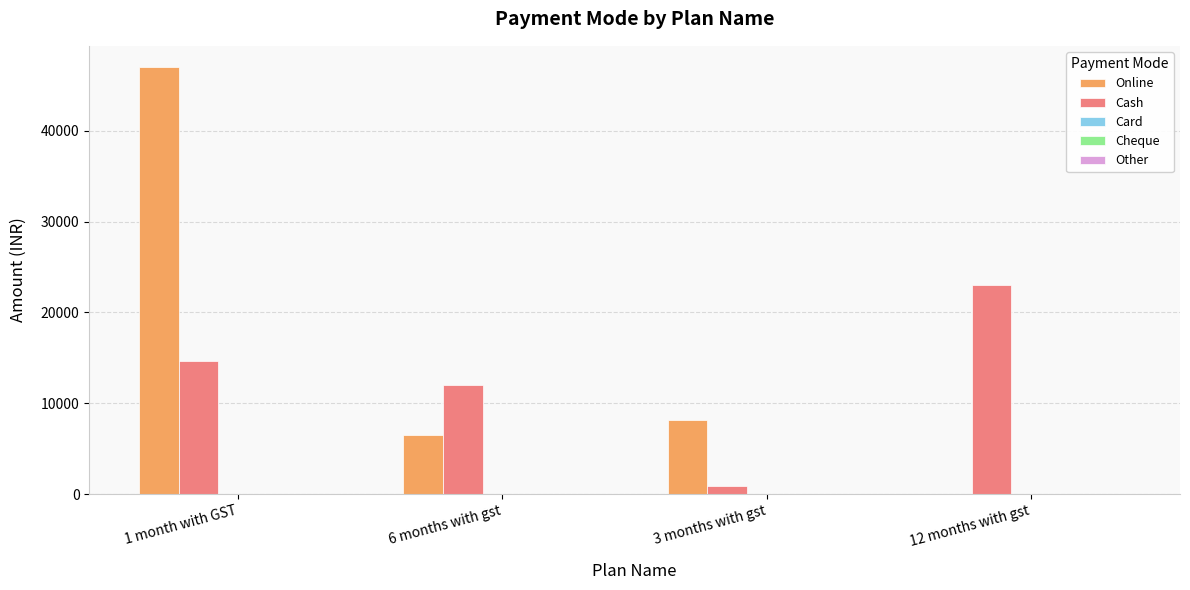

At which category is the sum across all series the highest?

1 month with GST